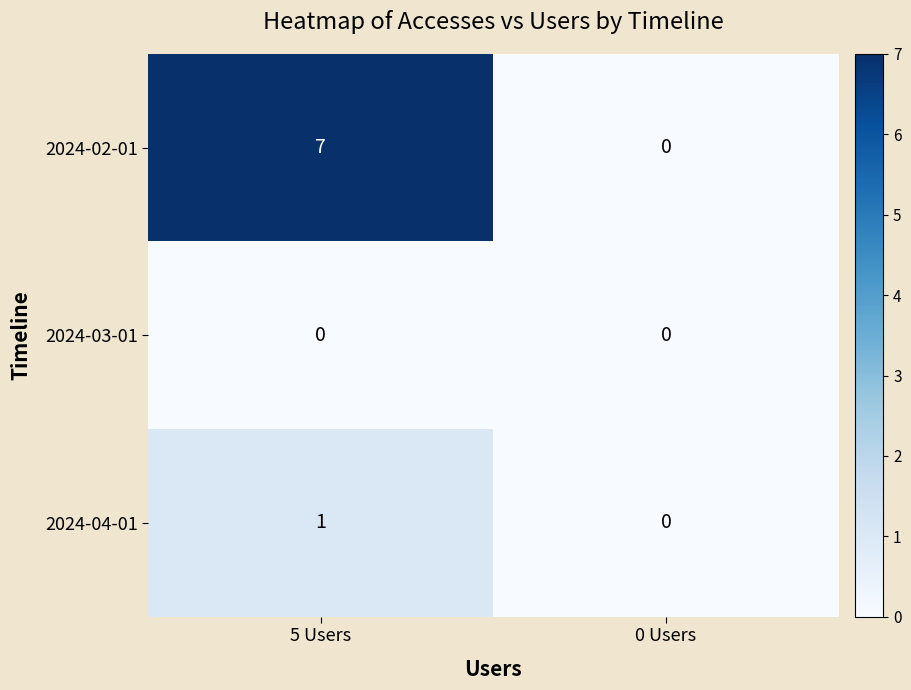

Count the number of data series in this chart.

3